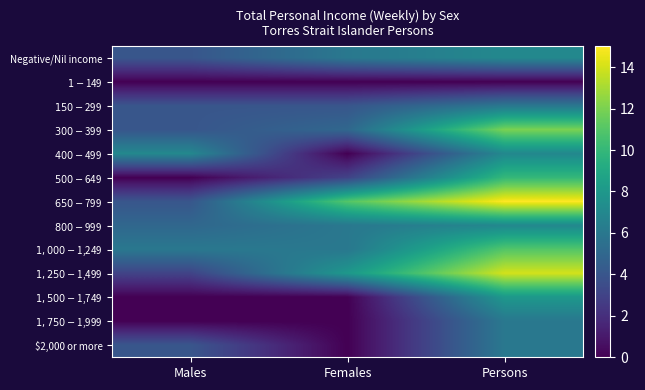

Reading left to right, what are all the values shown in this chart?

Negative/Nil income: Males=4	Females=6	Persons=7
$1-$149: Males=0	Females=0	Persons=0
$150-$299: Males=4	Females=4	Persons=6
$300-$399: Males=4	Females=5	Persons=12
$400-$499: Males=7	Females=0	Persons=7
$500-$649: Males=0	Females=3	Persons=10
$650-$799: Males=4	Females=11	Persons=15
$800-$999: Males=5	Females=6	Persons=7
$1,000-$1,249: Males=6	Females=6	Persons=11
$1,250-$1,499: Males=3	Females=8	Persons=14
$1,500-$1,749: Males=0	Females=0	Persons=8
$1,750-$1,999: Males=0	Females=0	Persons=6
$2,000 or more: Males=4	Females=0	Persons=6